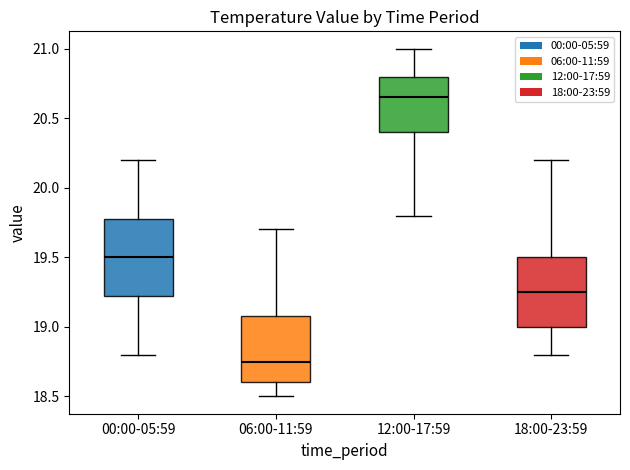

Reading left to right, transcribe this box plot: for each box, give where its median line is, the range the box spans, and where its two whiskers end, as read against the y-axis. The values are not printed on the chart, so give them approximately, as read against the axis.

00:00-05:59: median 19.50, box 19.25 to 19.80, whiskers 18.80 to 20.20
06:00-11:59: median 18.75, box 18.60 to 19.10, whiskers 18.50 to 19.70
12:00-17:59: median 20.65, box 20.40 to 20.80, whiskers 19.80 to 21.00
18:00-23:59: median 19.25, box 19.00 to 19.50, whiskers 18.80 to 20.20